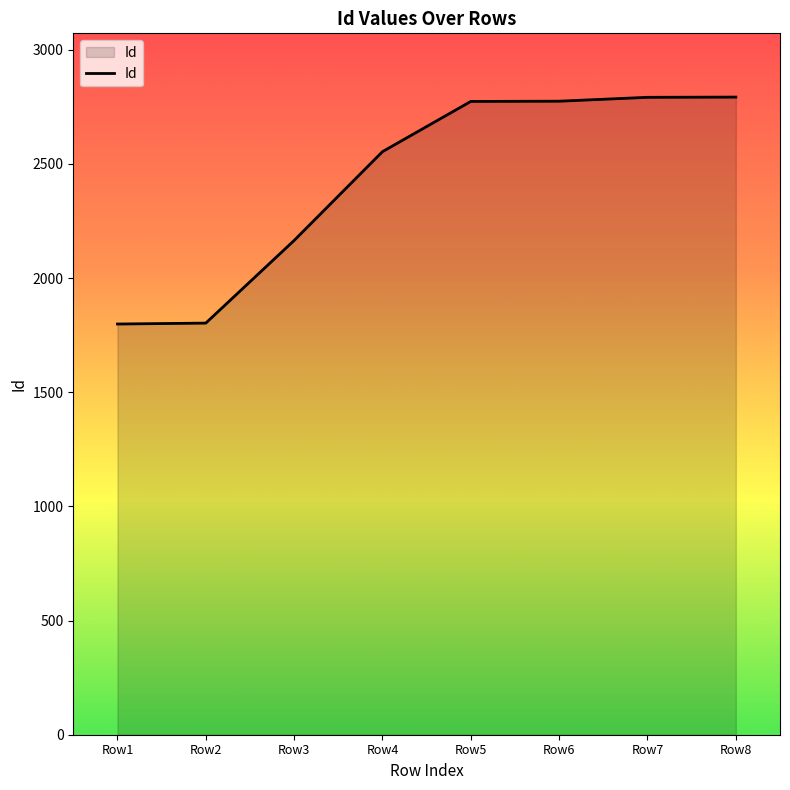

The value at Row6 is 4658. True or false?

False